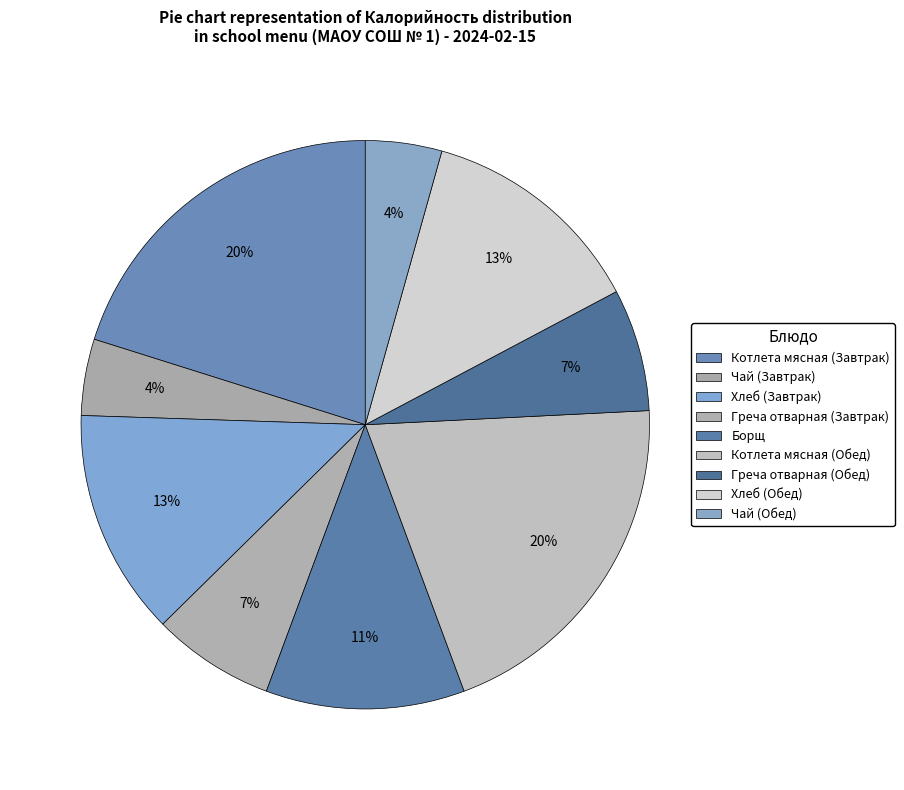

What portion of the pie excludes Хлеб (Завтрак)?

87.1%